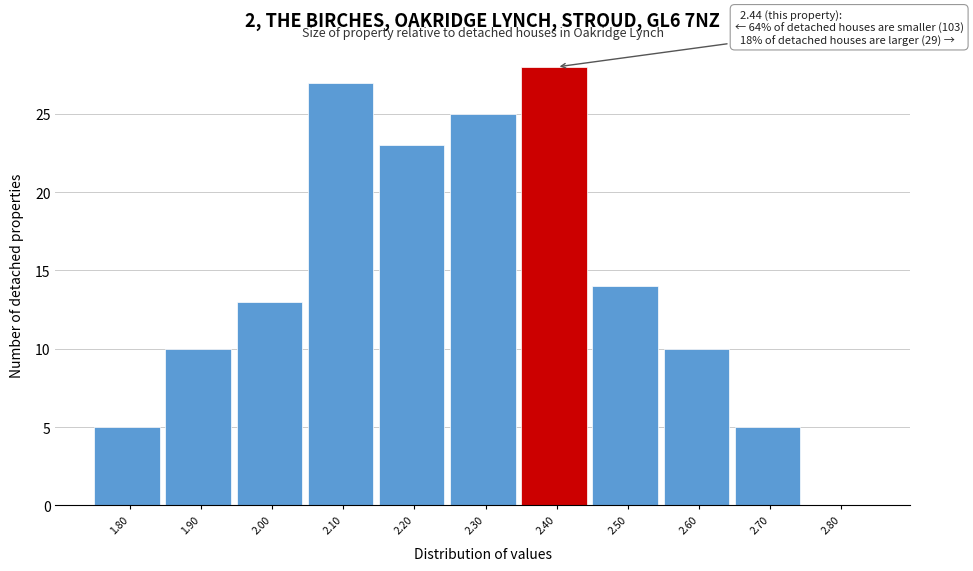

Reading left to right, what are all the values shown in this chart?

1.80=5	1.90=10	2.00=13	2.10=27	2.20=23	2.30=25	2.40=28	2.50=14	2.60=10	2.70=5	2.80=0